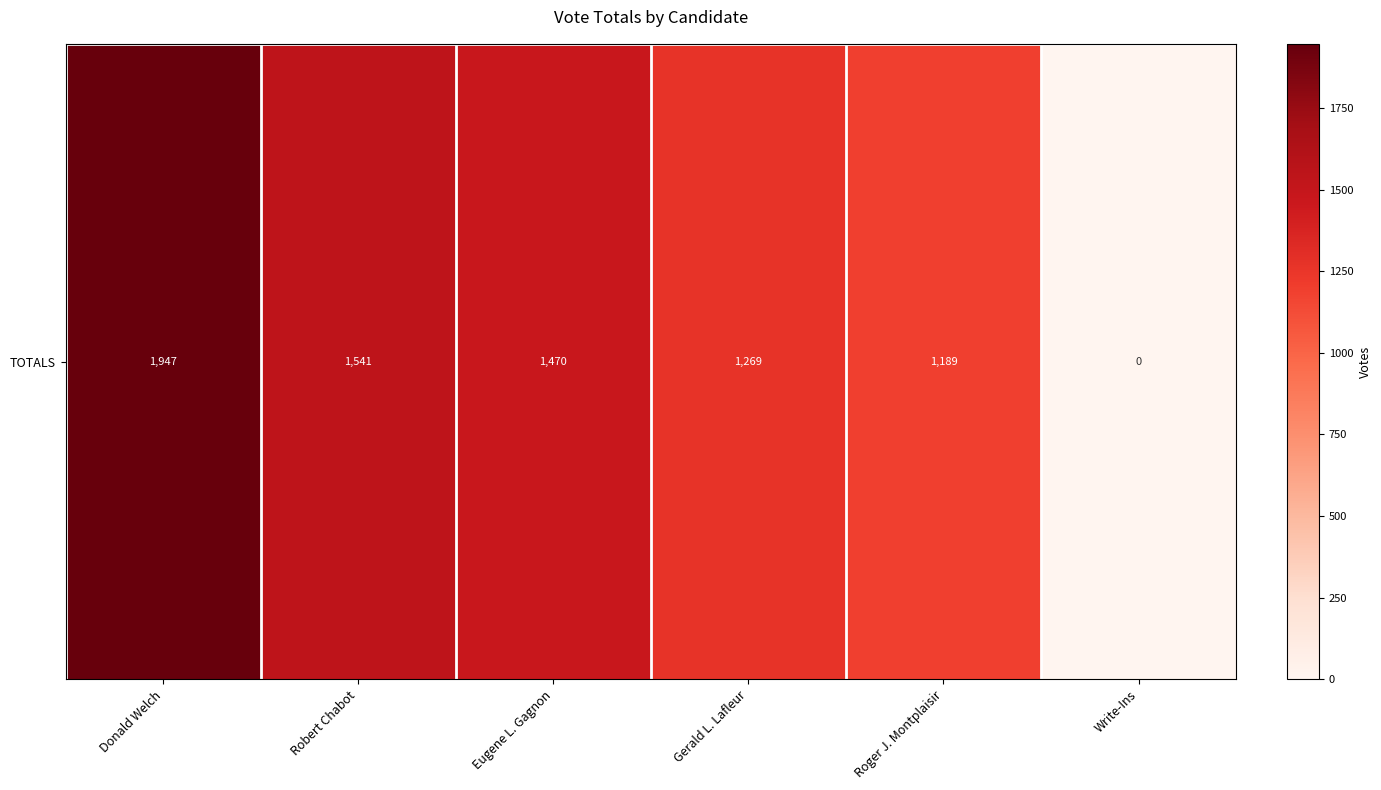

How many positive values are there?

5